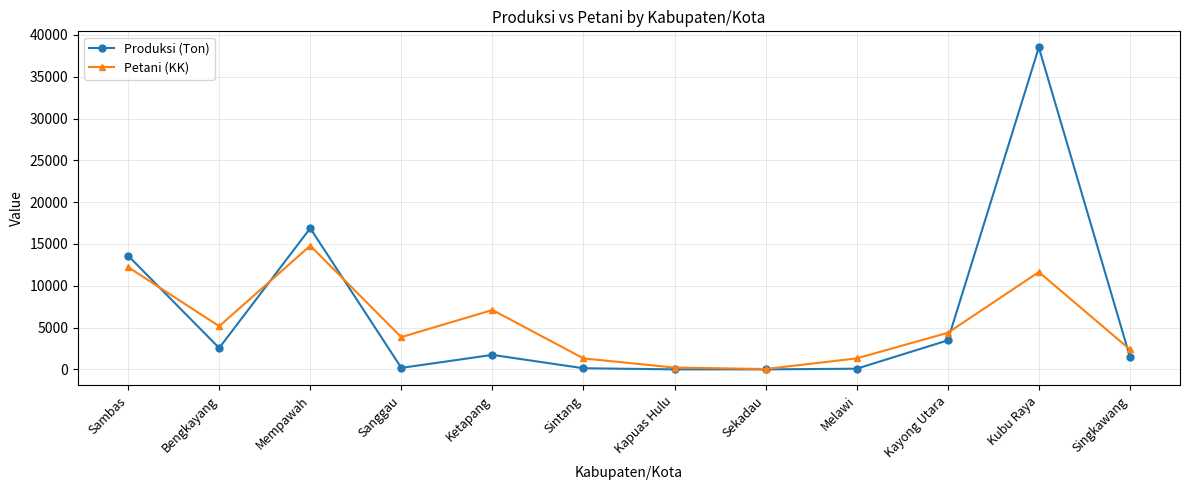

What is the label of the 2nd point from the right?

Kubu Raya